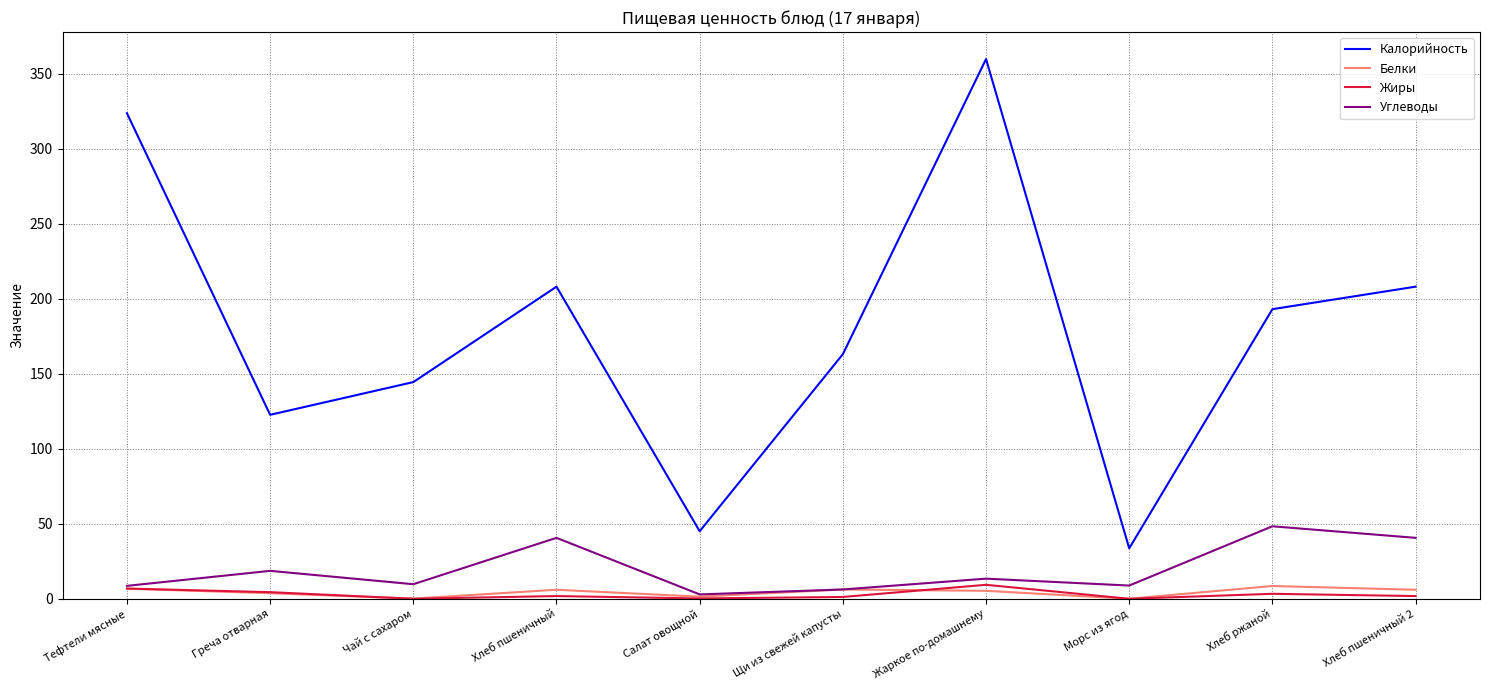

Is this an area chart (filled region under the line)?

No